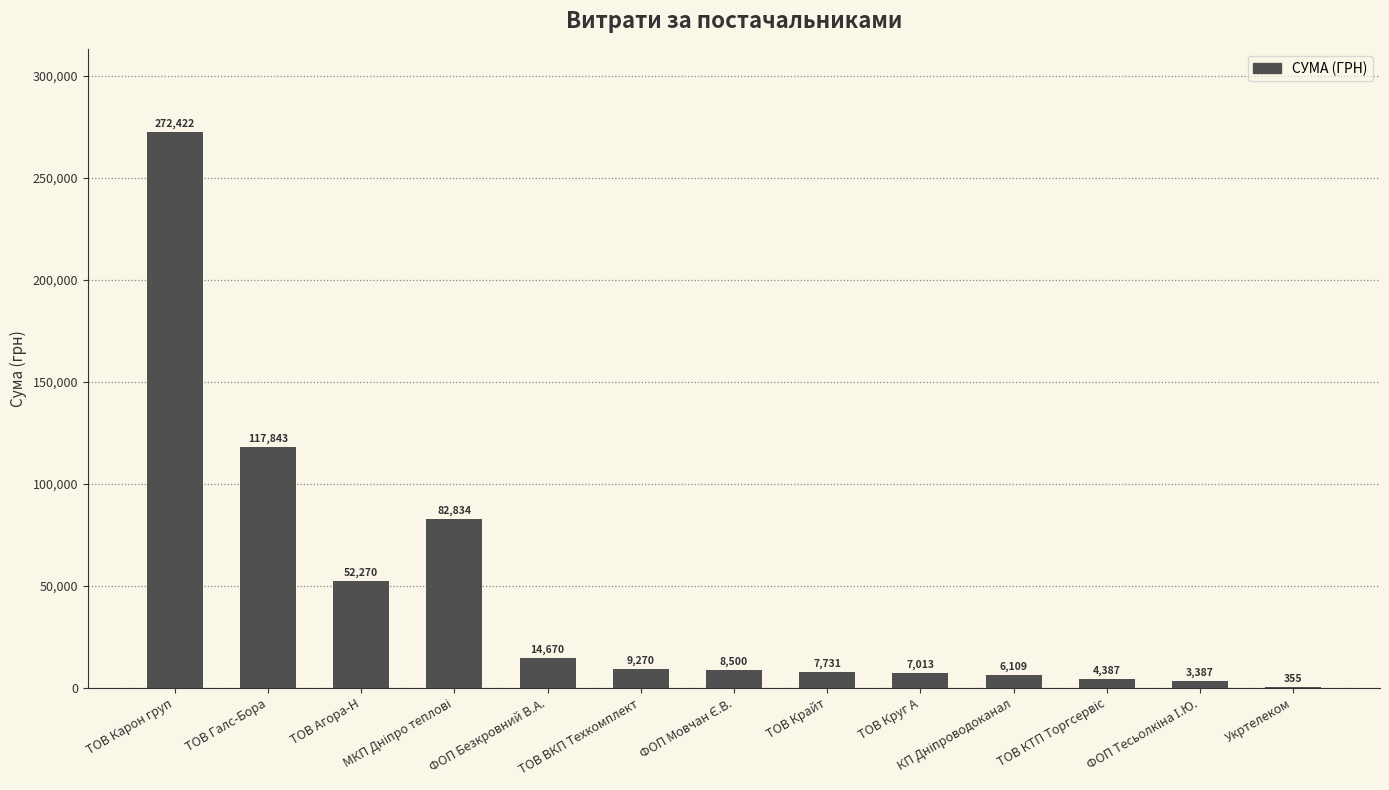

What is the greatest value displayed?

272422.2